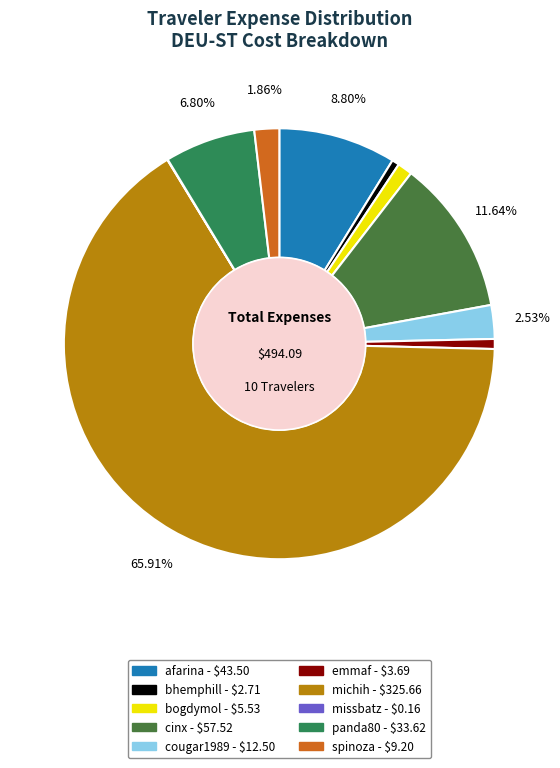

Which slice represents more than half of the pie?

michih